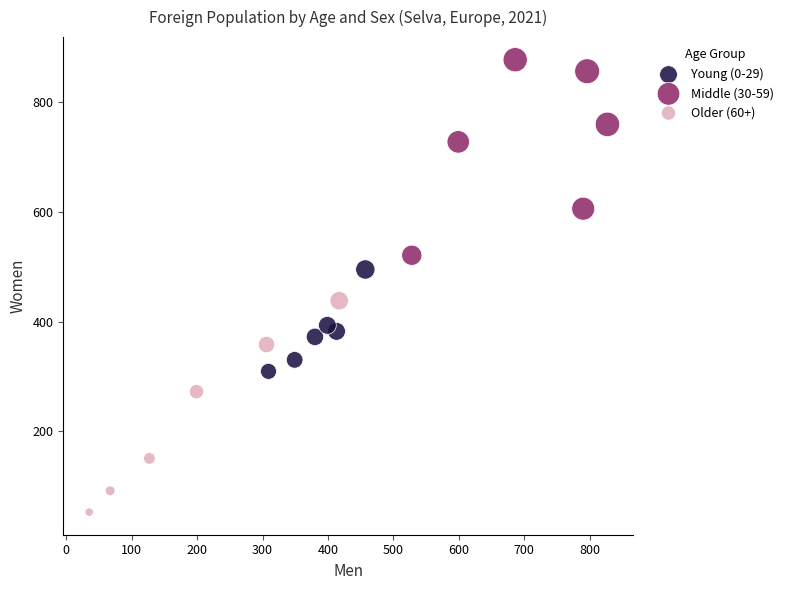

Which series reaches the maximum Y coordinate?

Middle (30-59)